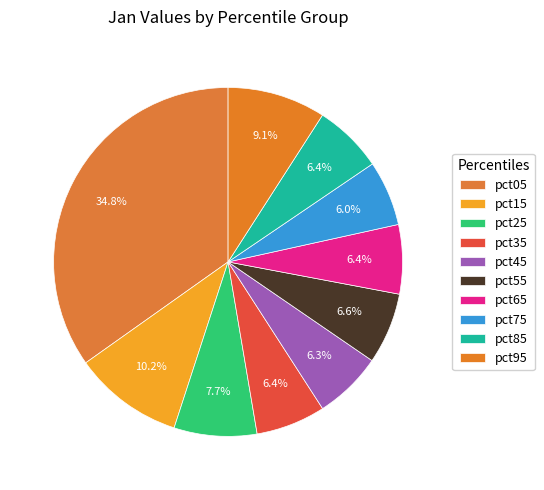

Combined, what portion of the pie is pct85 and pct55?

13.0%